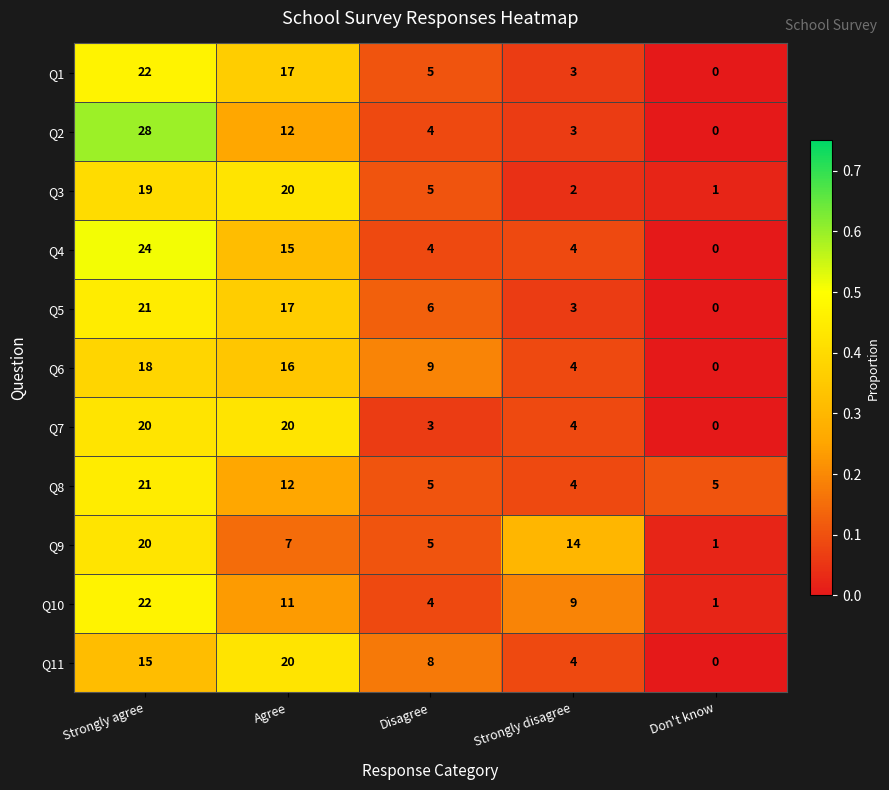

Is the value of Q11 at Disagree greater than the value of Q3 at Strongly agree?

No